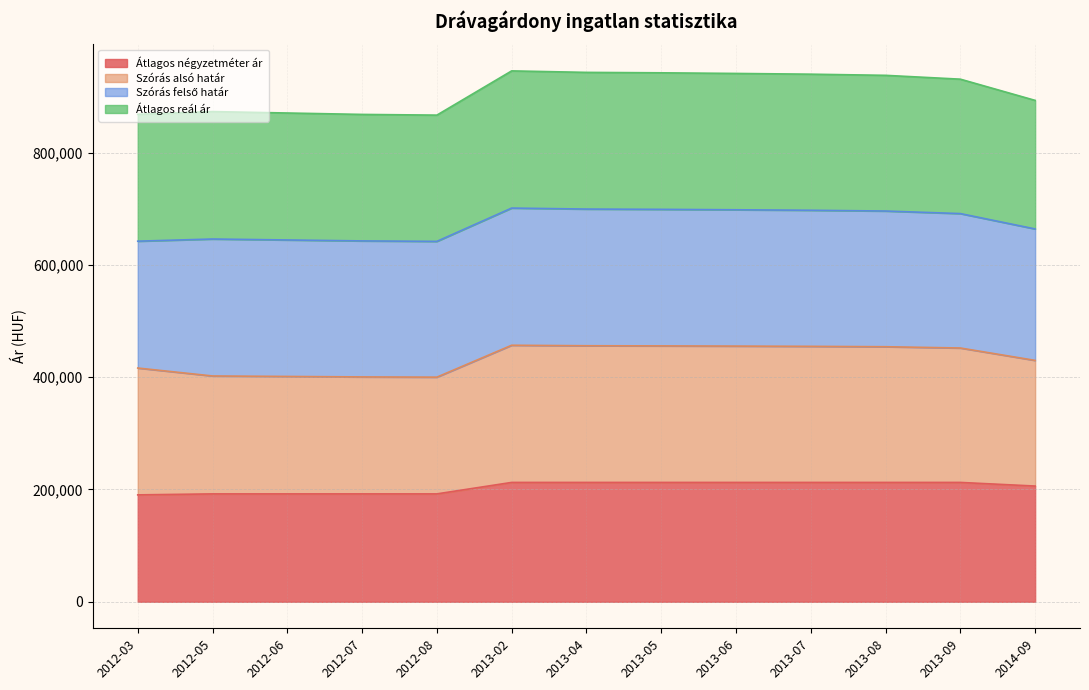

What is the sum of the Átlagos reál ár values at 2012-08 and 2013-04?

1809382